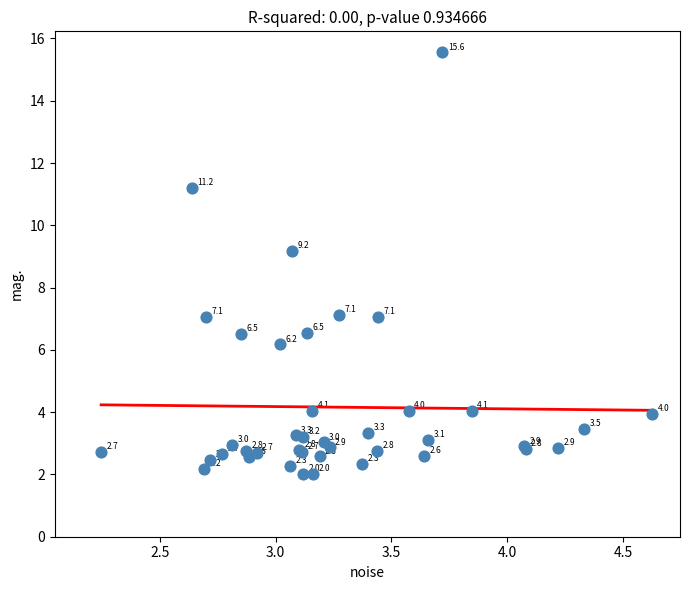

What Y value in the scatter plot is closest to 8?

7.1